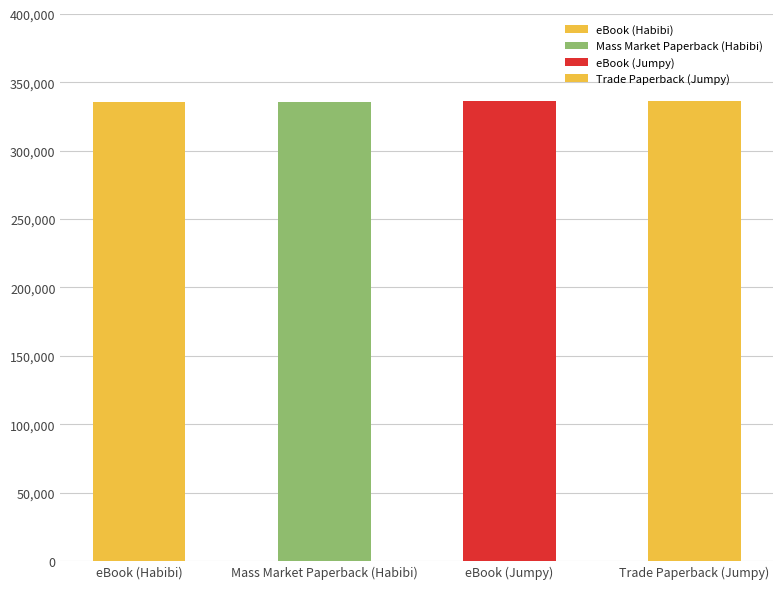

Approximately how many times larger is the value at Trade Paperback (Jumpy) compared to eBook (Jumpy)?

1.0